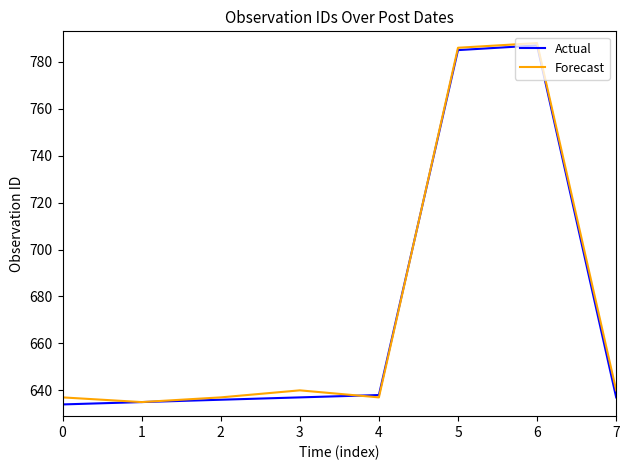

What is the greatest value displayed?

788